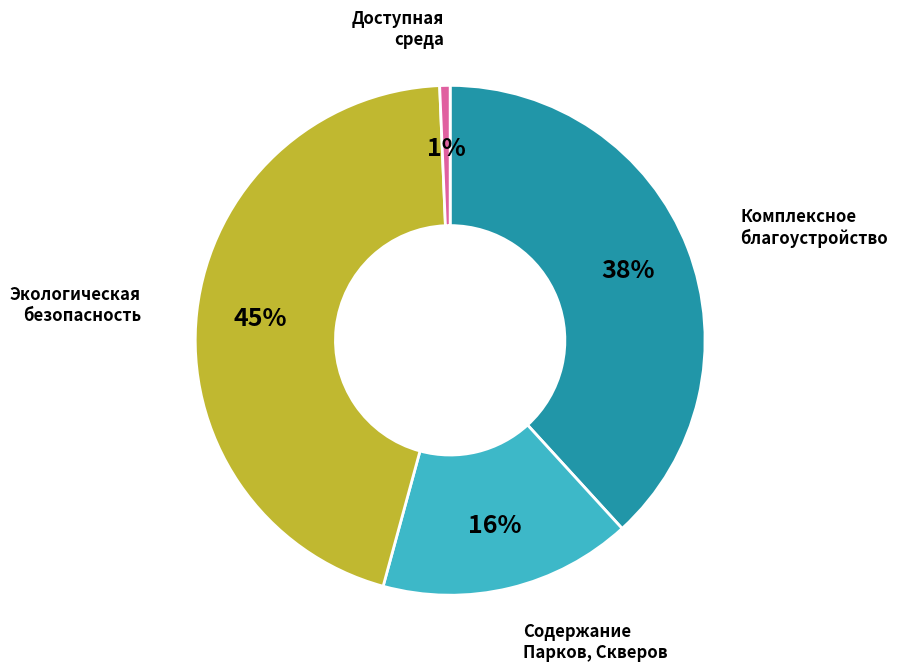

How many slices are in this pie chart?

4